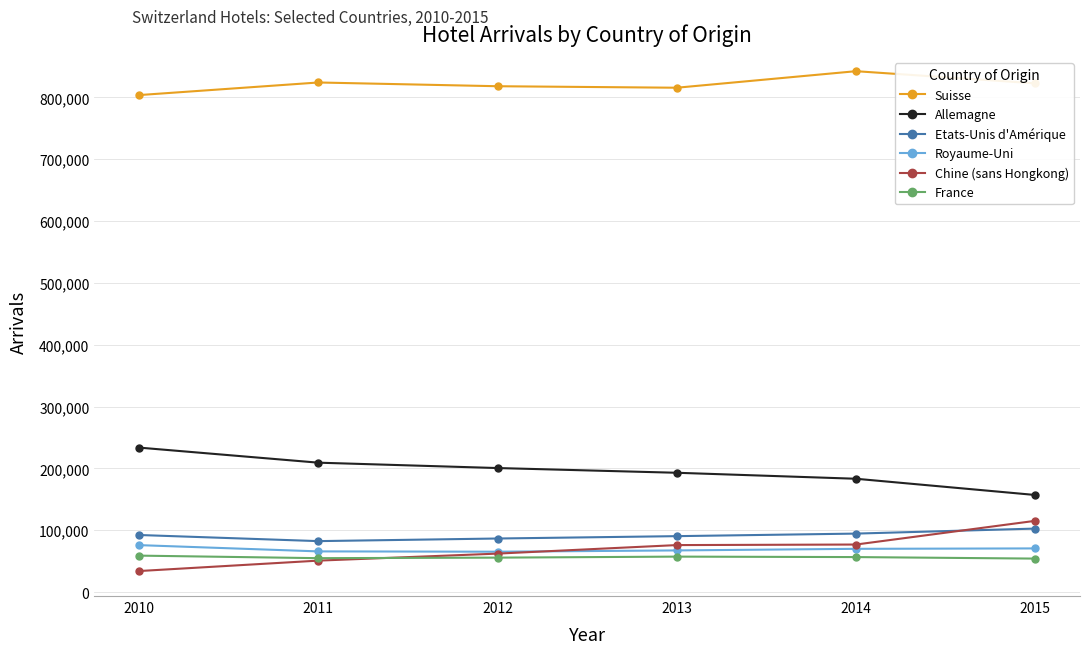

The Allemagne series shows 183203 at 2014. True or false?

True